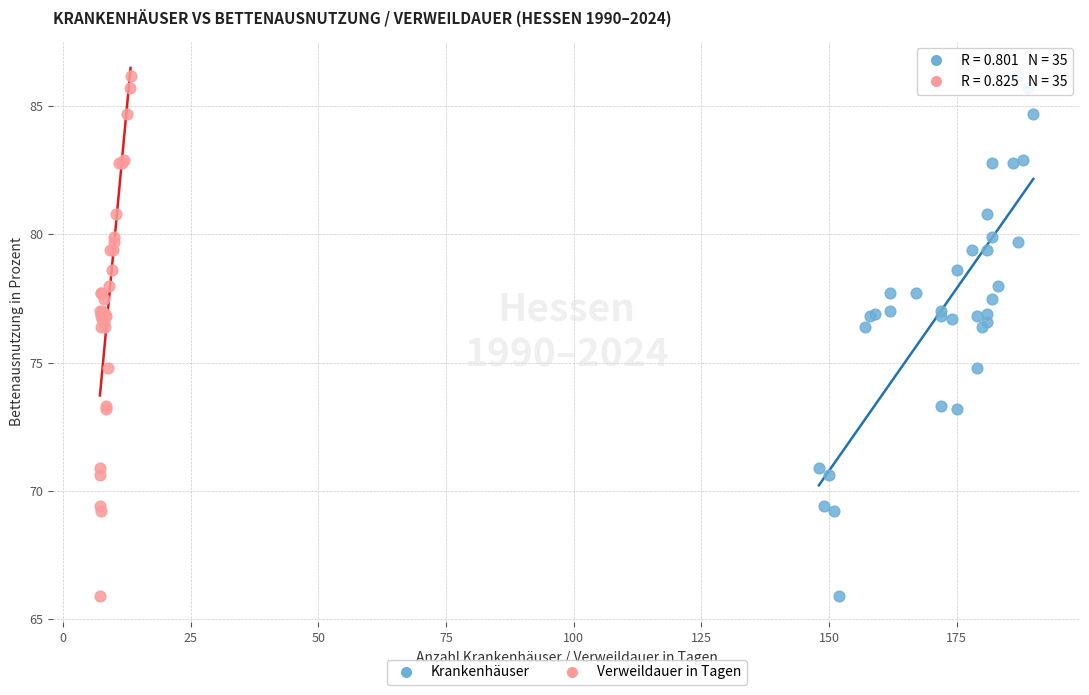

What are all the series names shown in the legend?

Krankenhäuser, Verweildauer in Tagen